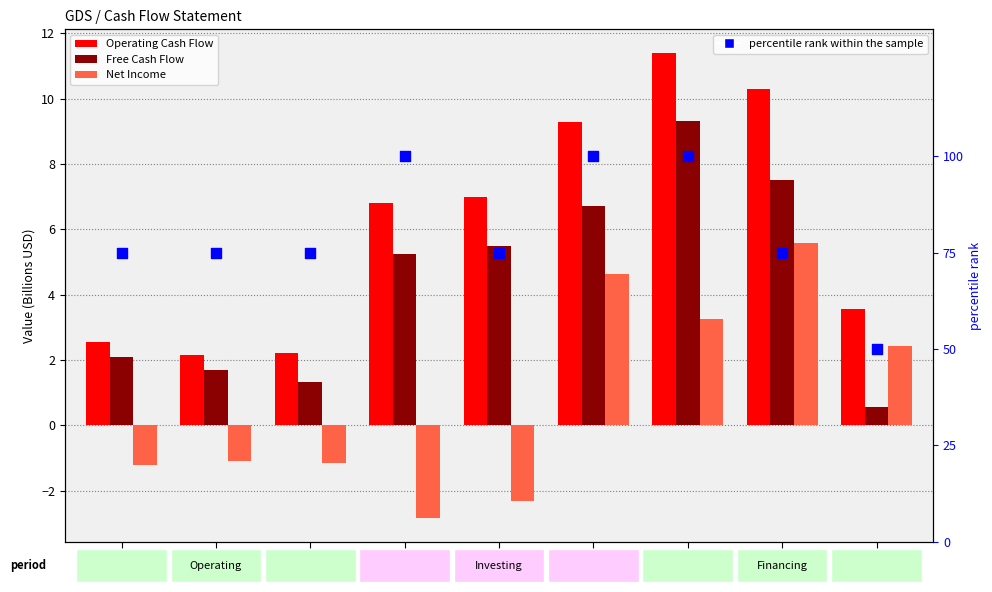

Which series contains the highest Y value?

percentile rank within the sample